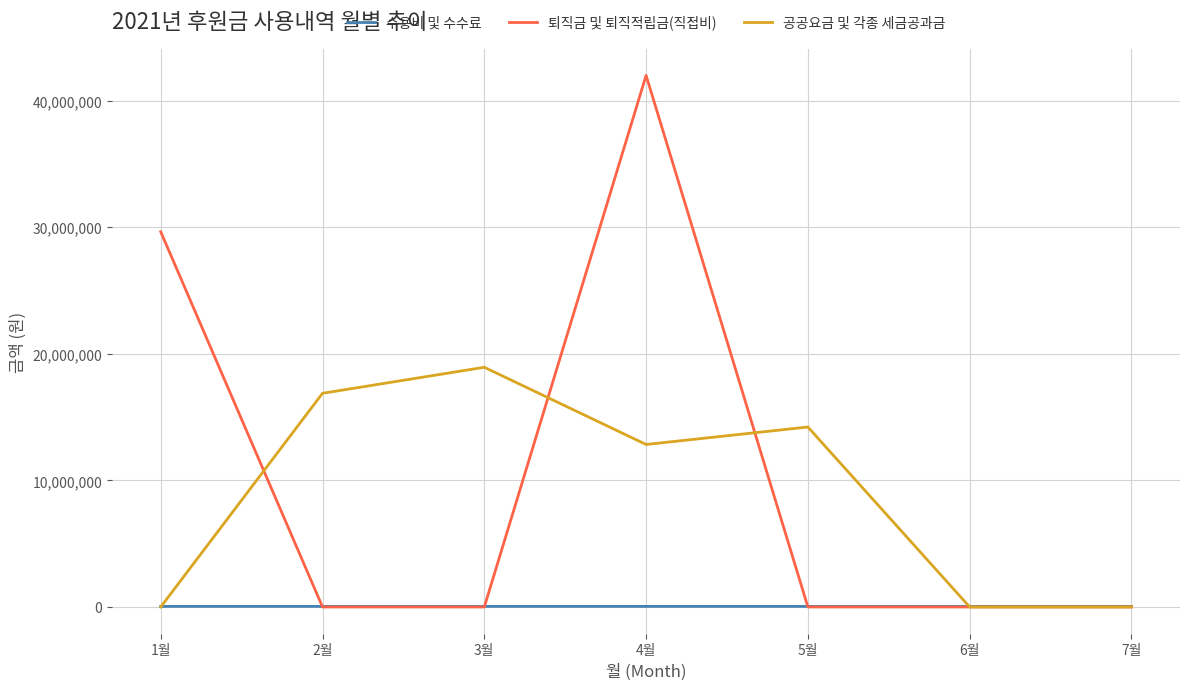

At 4월, list the series in order from largest to smallest.

퇴직금 및 퇴직적립금(직접비), 공공요금 및 각종 세금공과금, 수용비 및 수수료